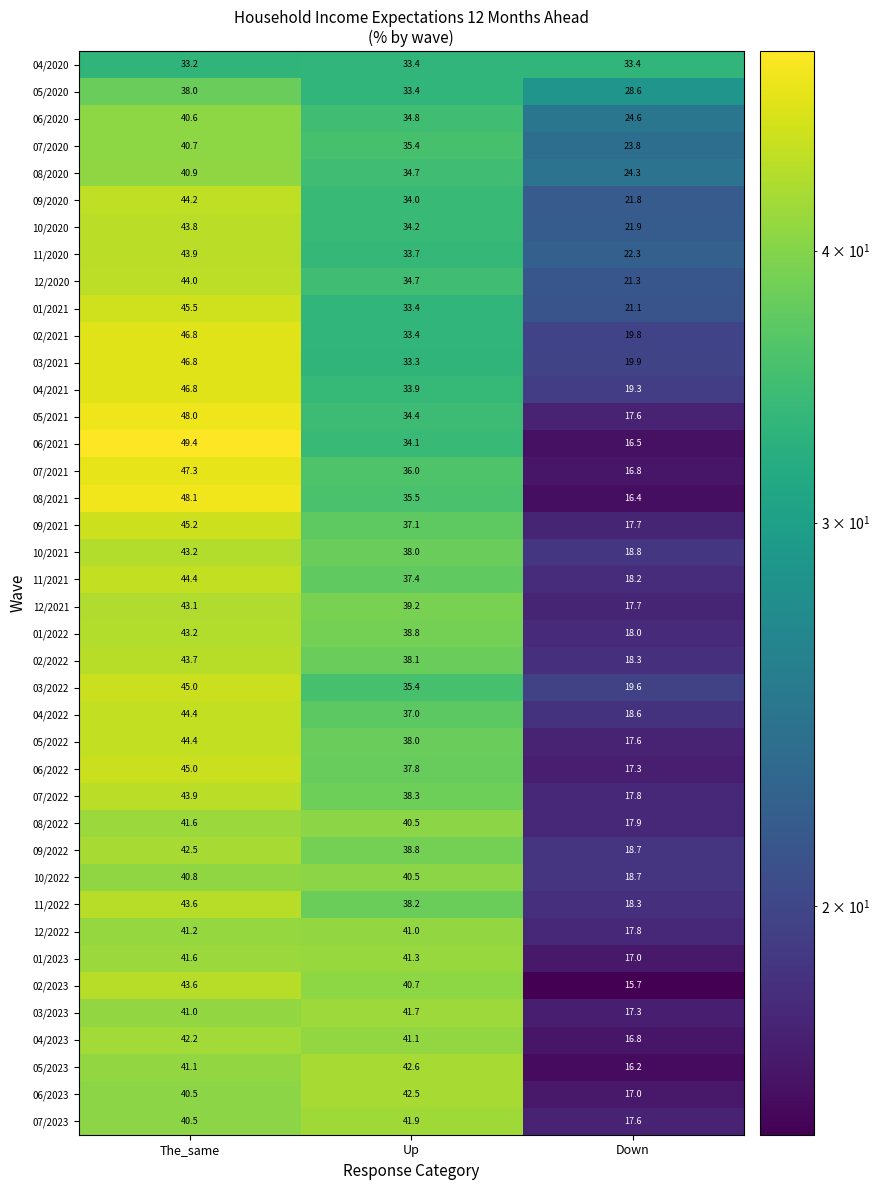

The 02/2022 series shows 7.2 at Down. True or false?

False